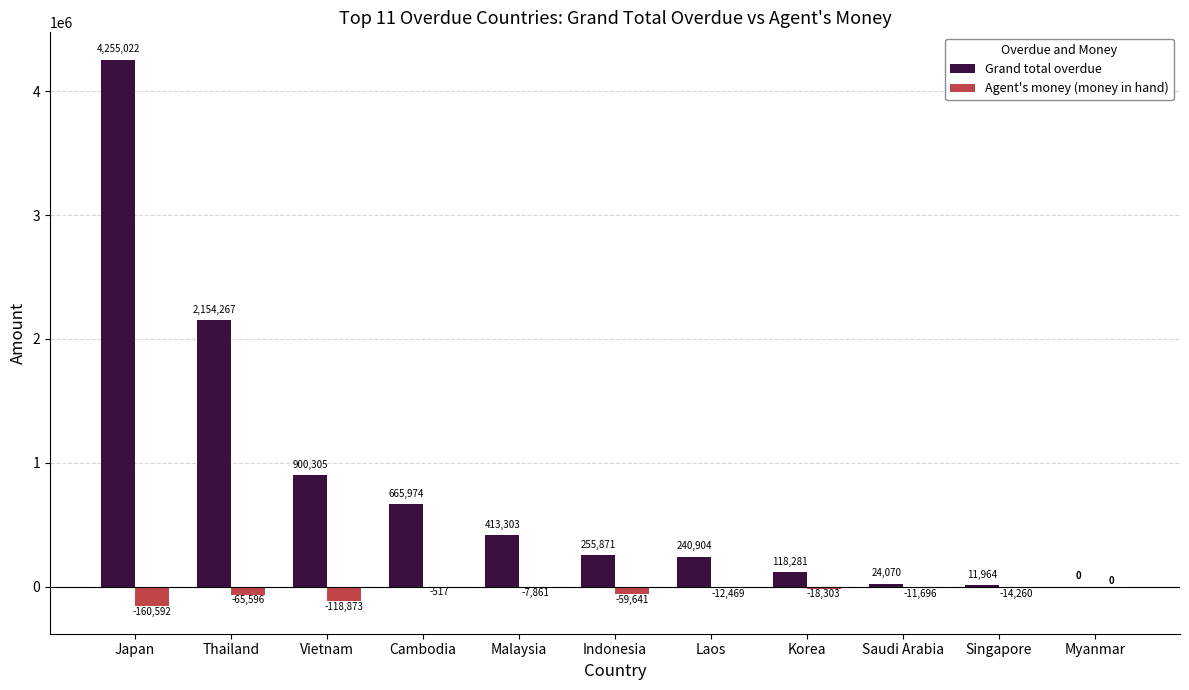

At which label does Agent's money (money in hand) reach its peak?

Myanmar